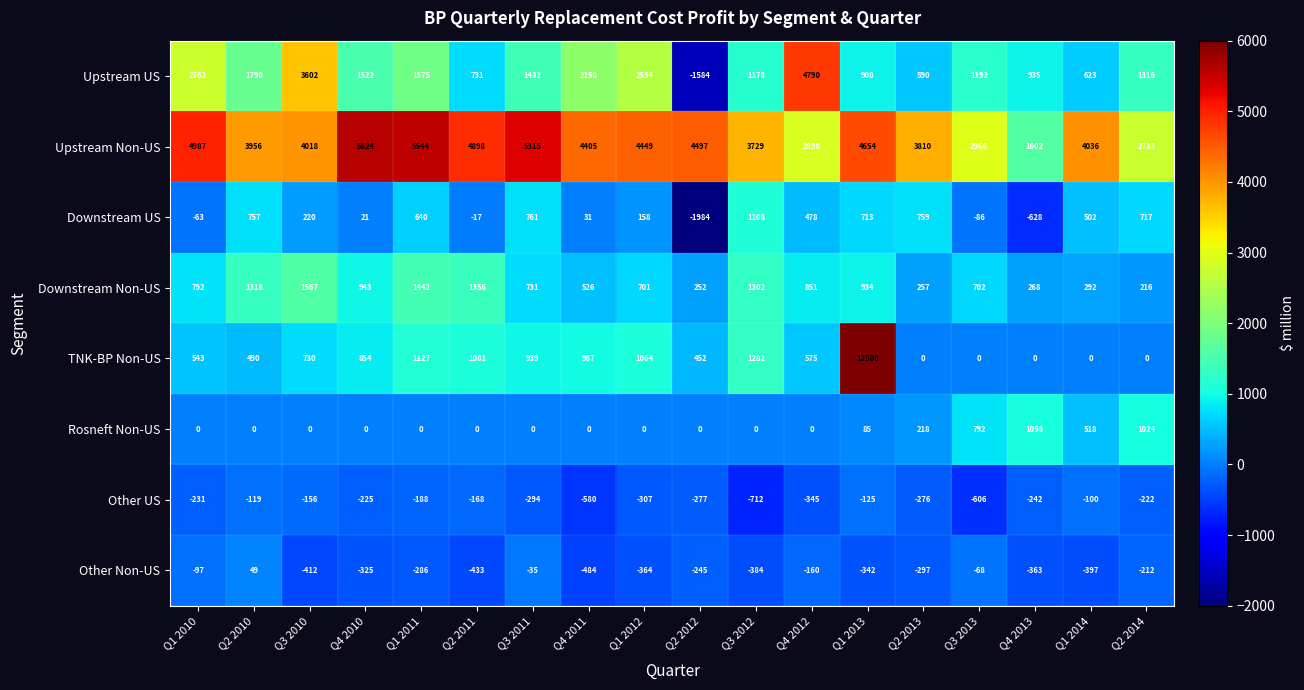

At how many categories does at least one series exceed 9715?

1